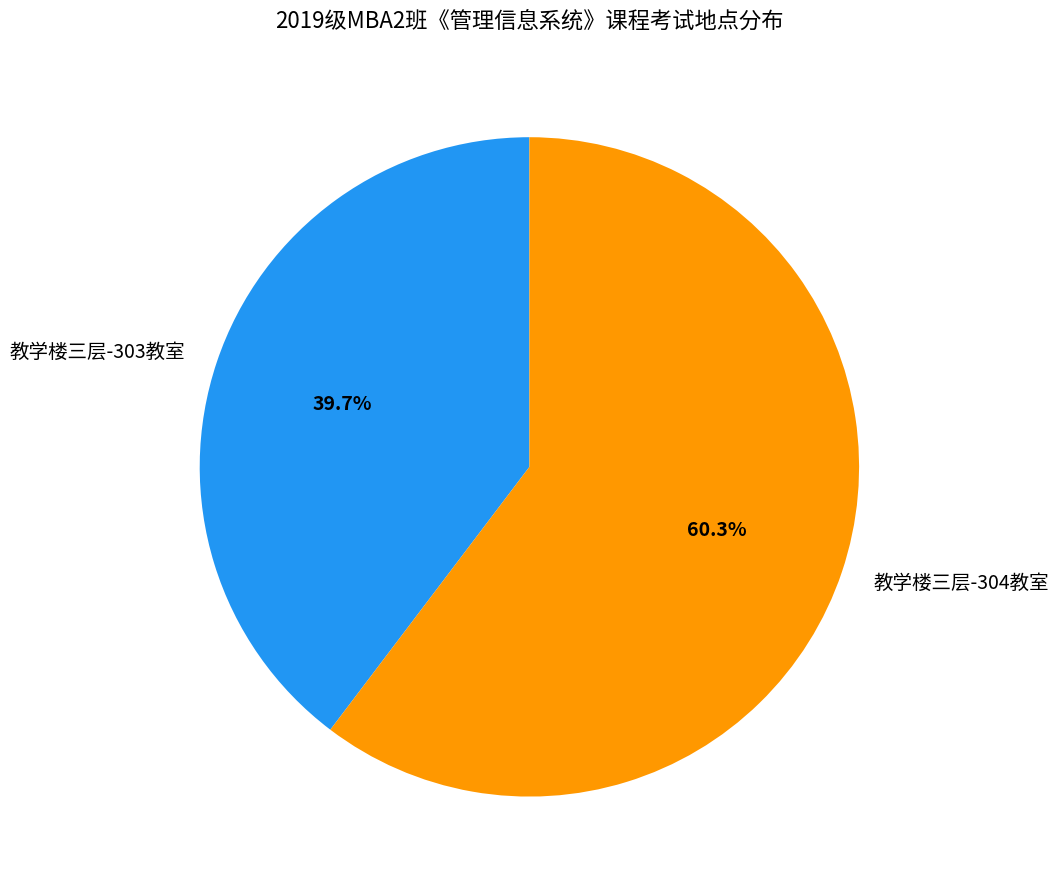

Rank the categories by value from lowest to highest.

教学楼三层-303教室, 教学楼三层-304教室